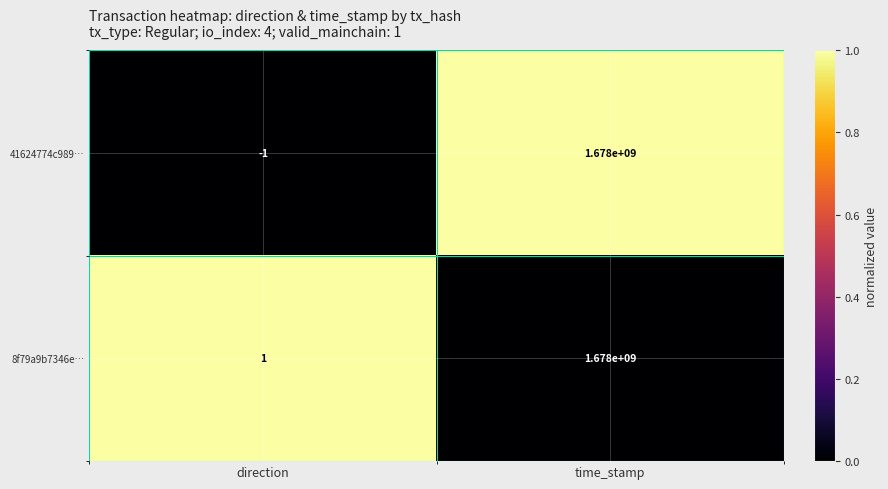

The 41624774c989… series shows 0 at direction. True or false?

False